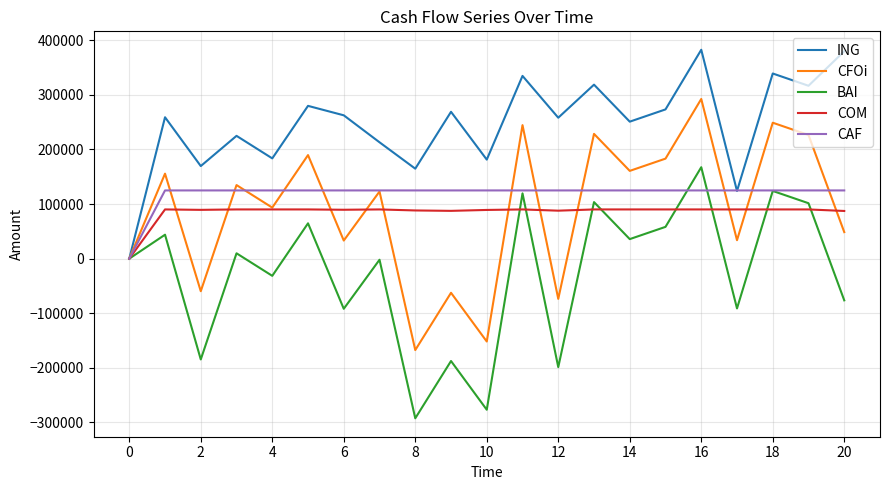

What is the highest value of the COM series?

90175.7